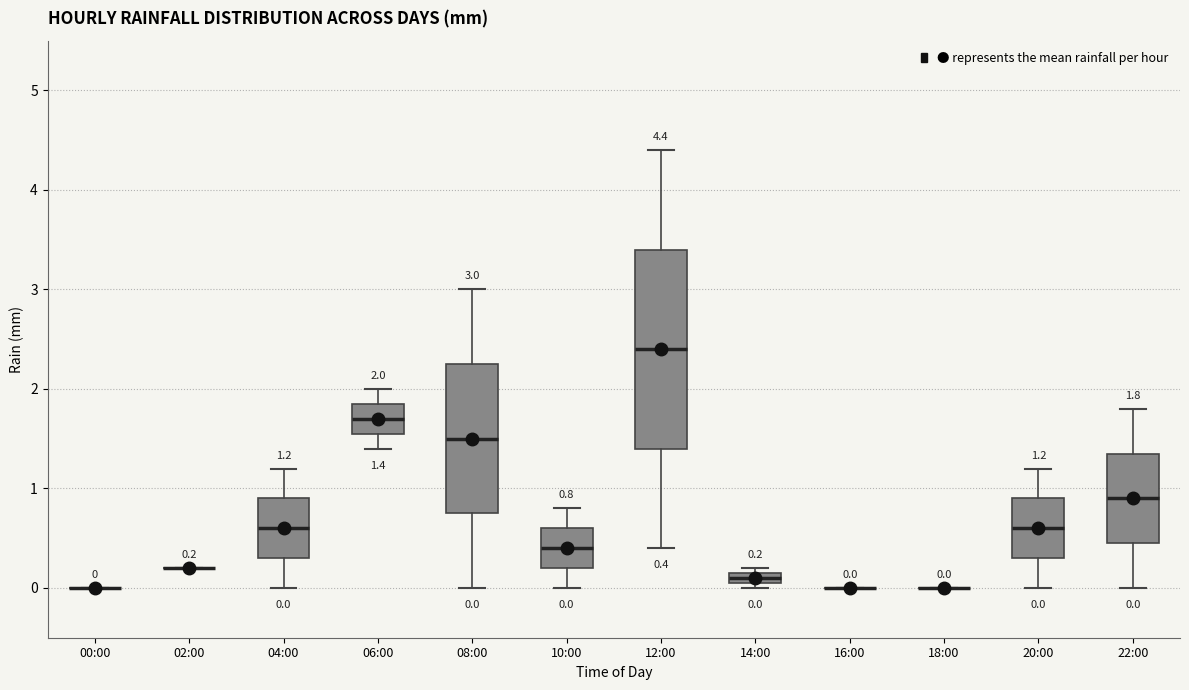

Comparing the boxes themselves (not the whiskers), which one is the tallest?

12:00